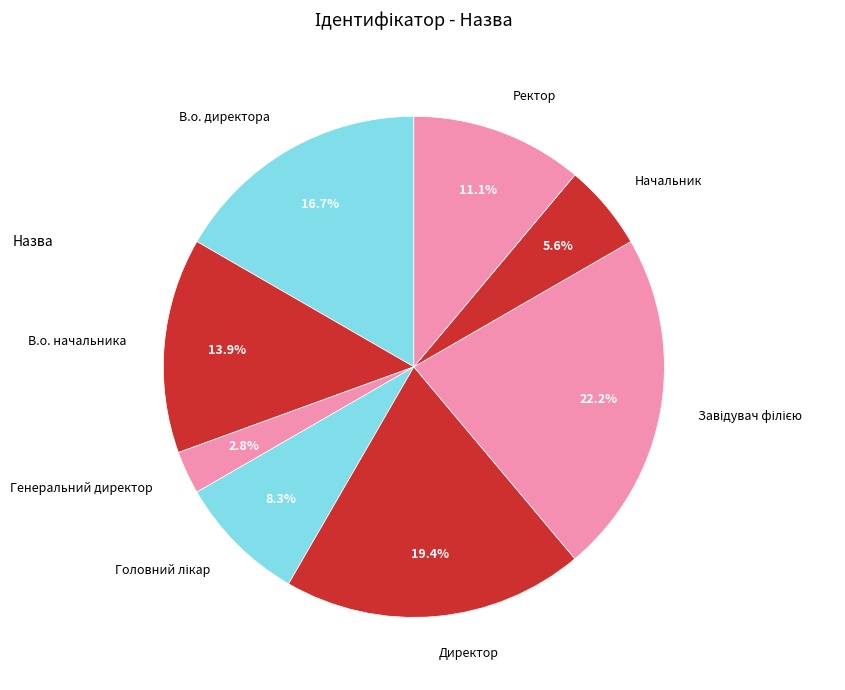

Which category has the smallest portion of the pie?

Генеральний директор